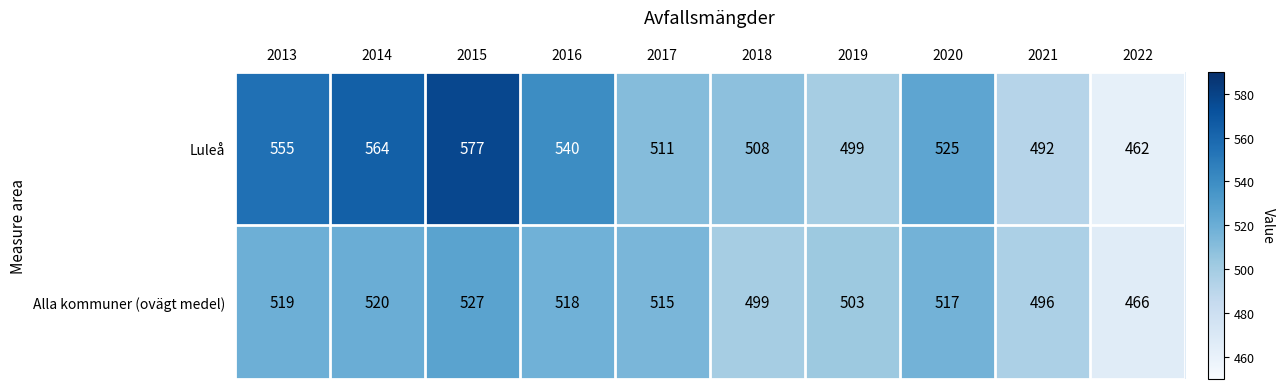

What is the maximum value shown in the chart?

577